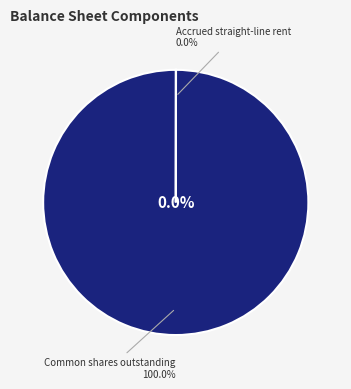

What portion of the pie excludes Accrued straight-line rent?

100.0%